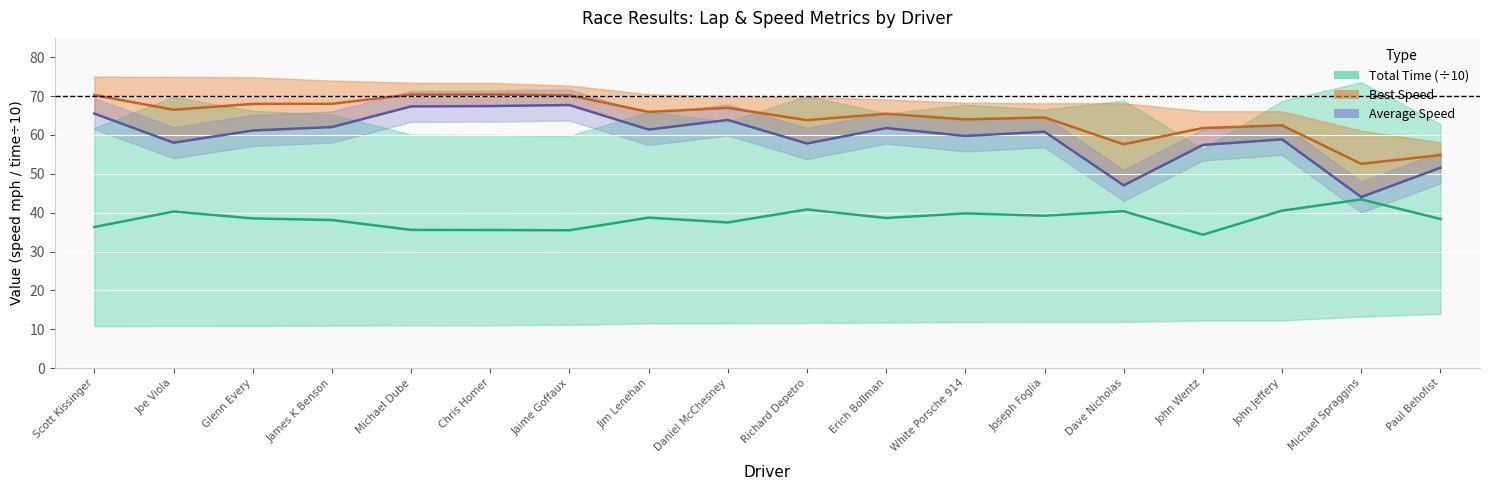

Which series has the widest spread of values?

Average Speed